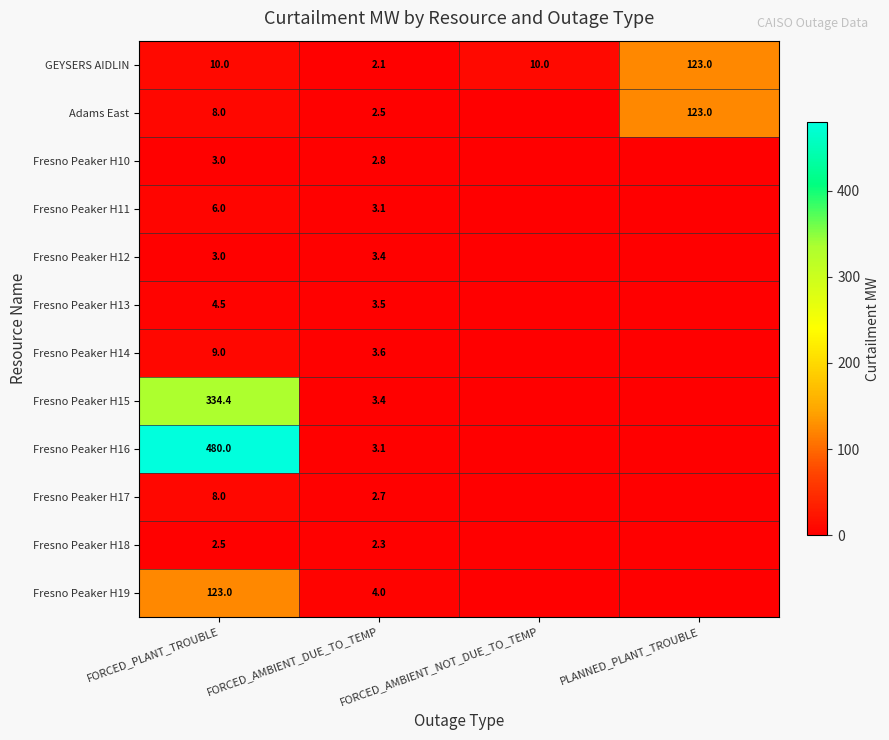

True or false: Fresno Peaker H13 has a value of 5.1 at FORCED_AMBIENT_DUE_TO_TEMP.

False